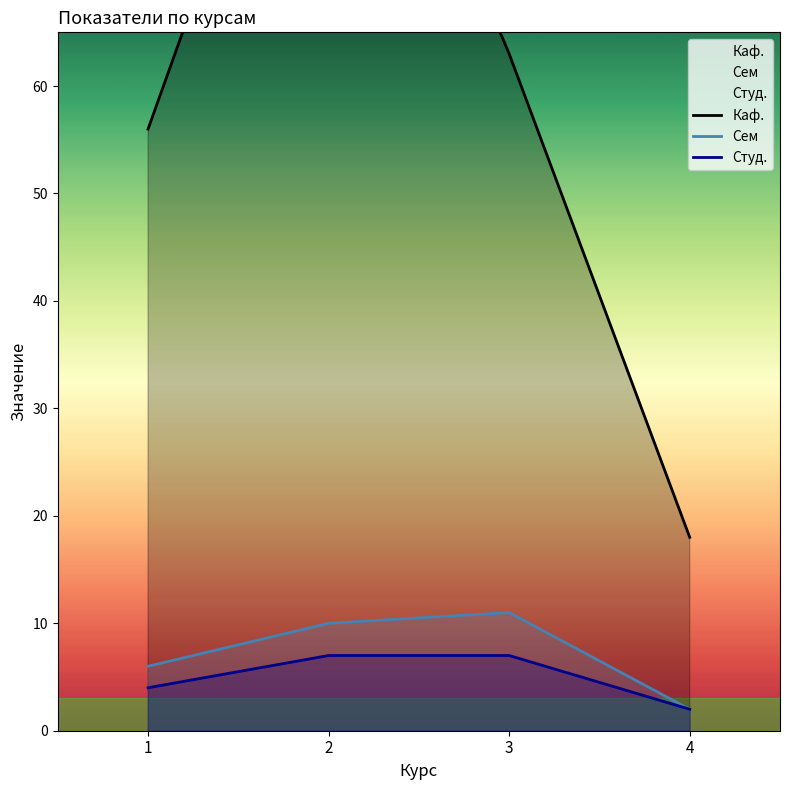

The Сем series shows 11 at 3. True or false?

True